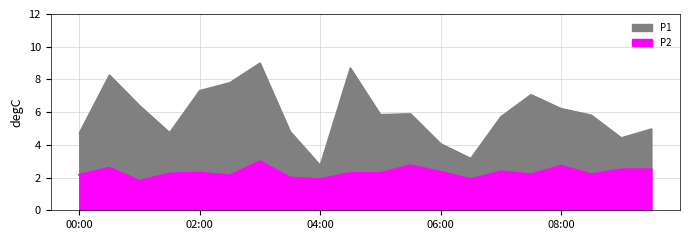

At how many categories does at least one series exceed 7?

6